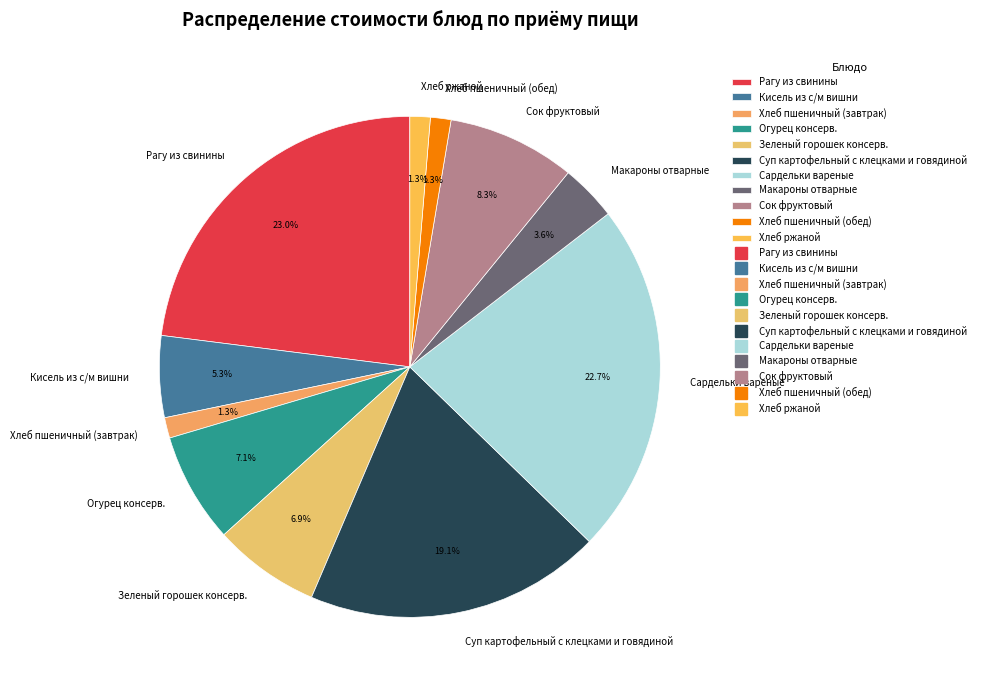

To the nearest percent, what portion does Макароны отварные represent?

4%